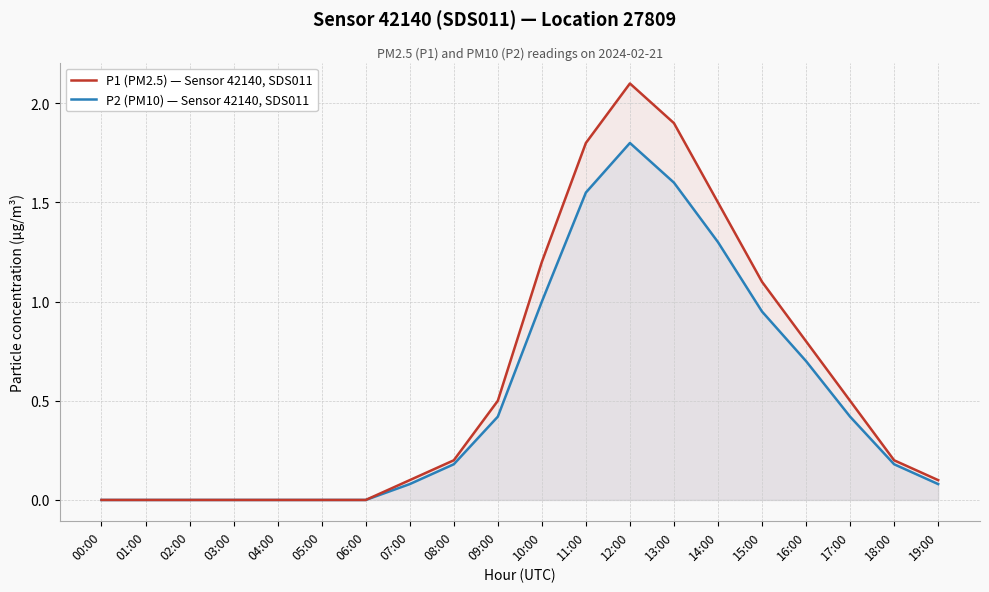

Reading left to right, what are all the values shown in this chart?

P1 (PM2.5) — Sensor 42140, SDS011: 0.0	0.0	0.0	0.0	0.0	0.0	0.0	0.1	0.2	0.5	1.2	1.8	2.1	1.9	1.5	1.1	0.8	0.5	0.2	0.1
P2 (PM10) — Sensor 42140, SDS011: 0.0	0.0	0.0	0.0	0.0	0.0	0.0	0.1	0.2	0.4	1.0	1.6	1.8	1.6	1.3	0.9	0.7	0.4	0.2	0.1